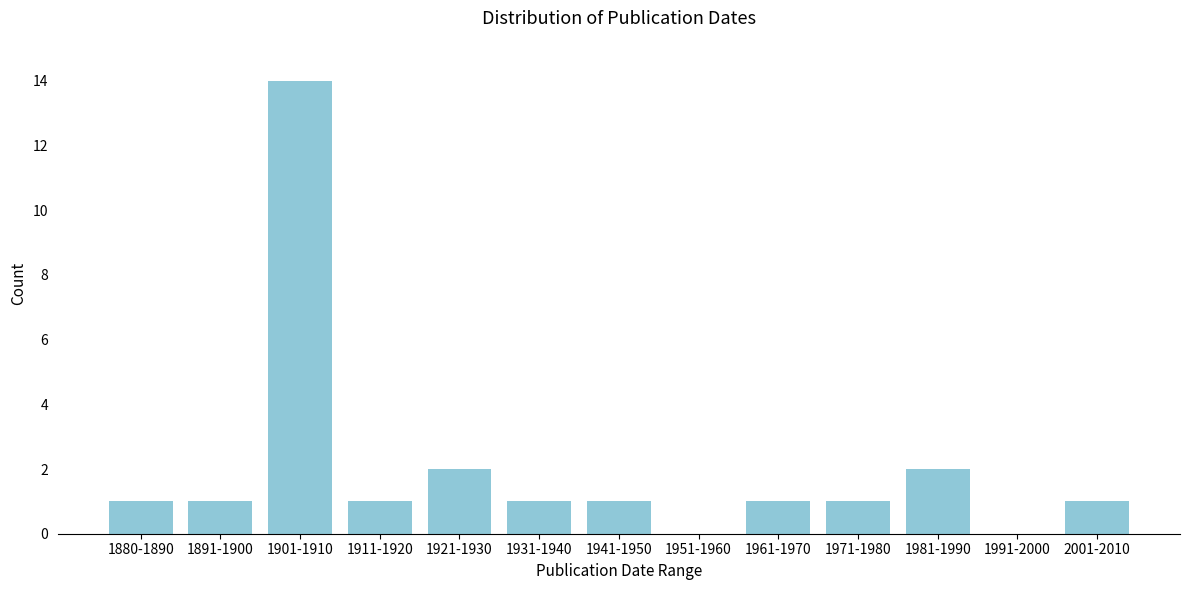

Reading left to right, transcribe all the data shown in this chart.

1880-1890=1	1891-1900=1	1901-1910=14	1911-1920=1	1921-1930=2	1931-1940=1	1941-1950=1	1951-1960=0	1961-1970=1	1971-1980=1	1981-1990=2	1991-2000=0	2001-2010=1